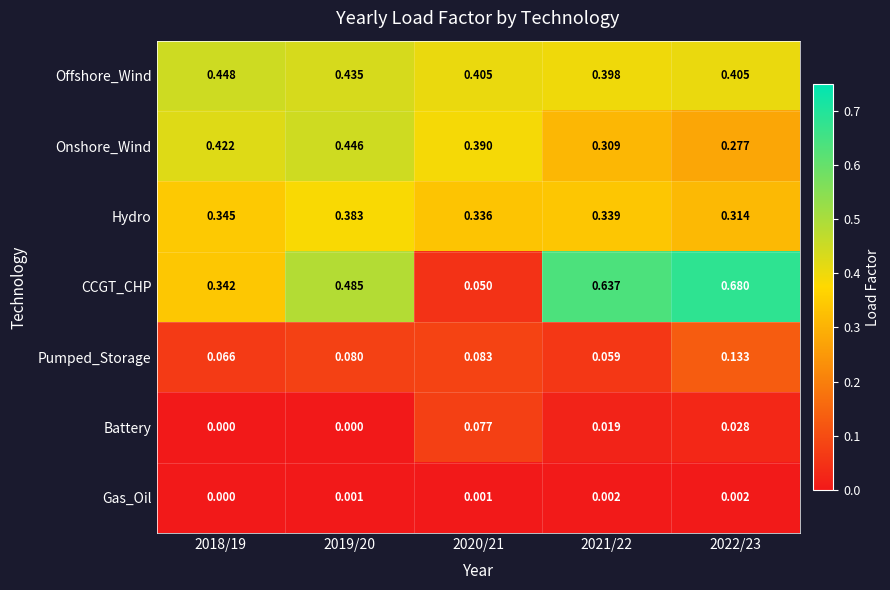

How many categories are shown in the chart?

5